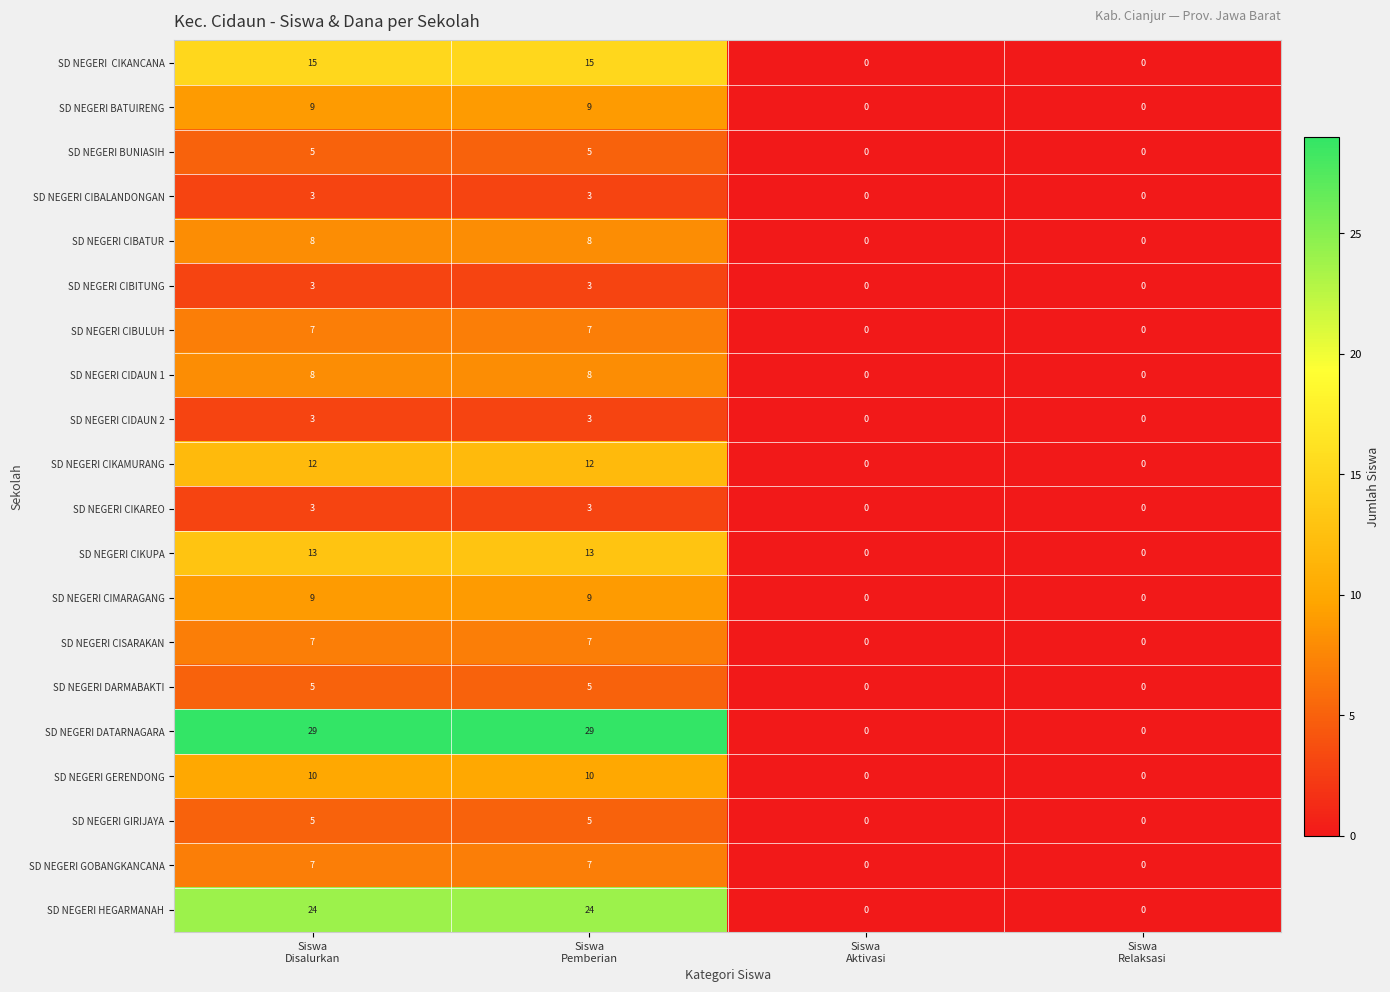

What is the difference between the maximum and second lowest values in the SD NEGERI HEGARMANAH series?

24